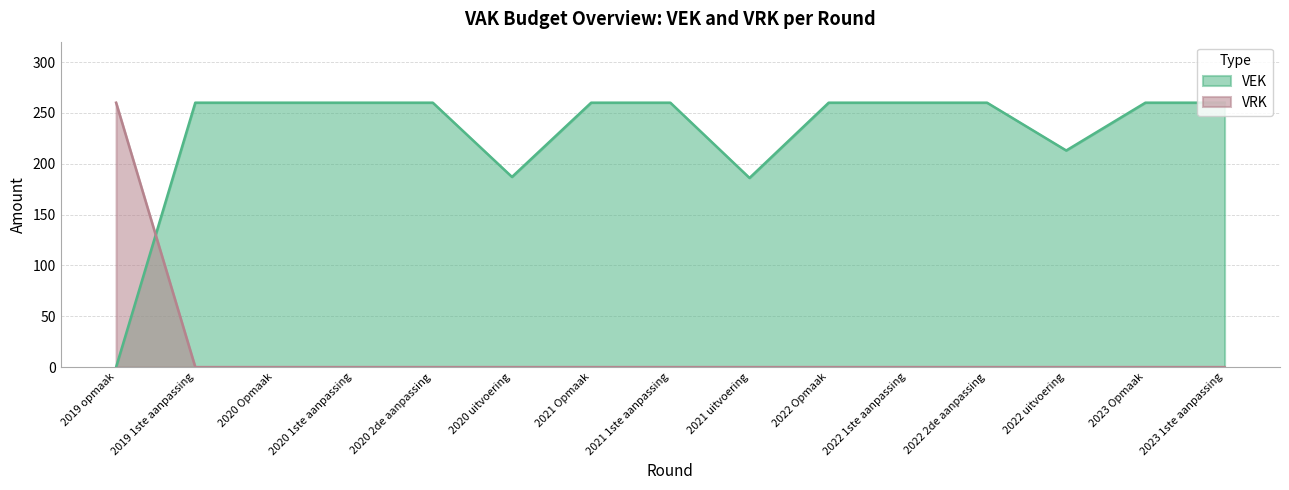

What is the maximum value for VRK?

260